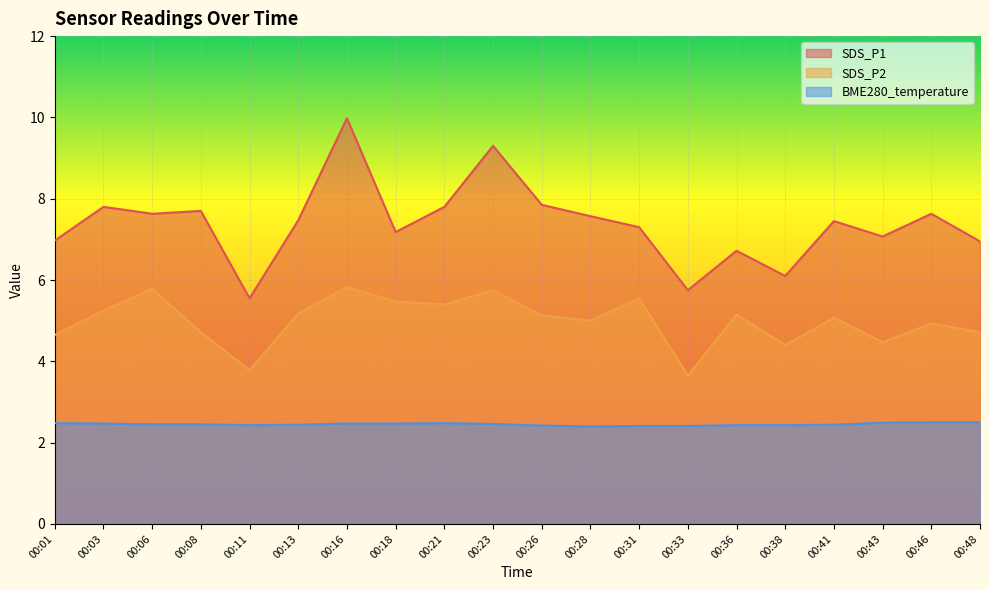

True or false: BME280_temperature and SDS_P1 intersect in this chart.

False